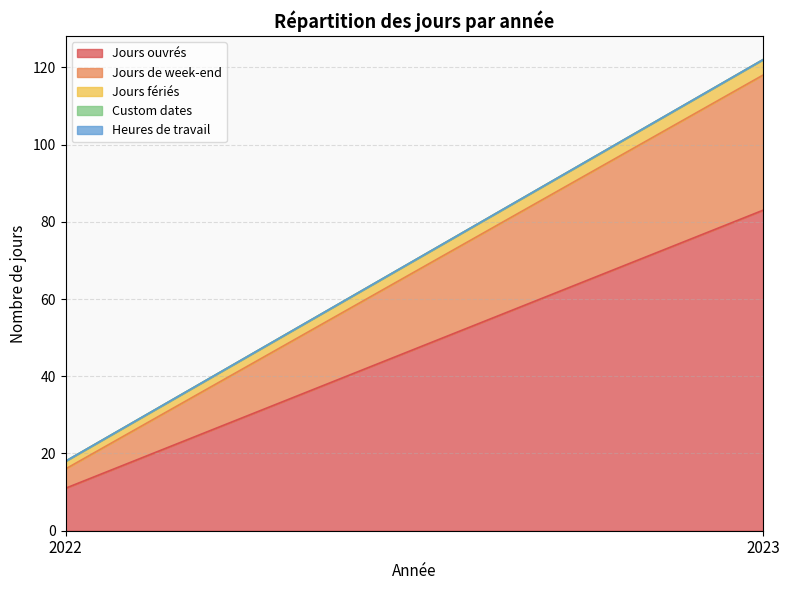

At which category is the sum across all series the highest?

2023